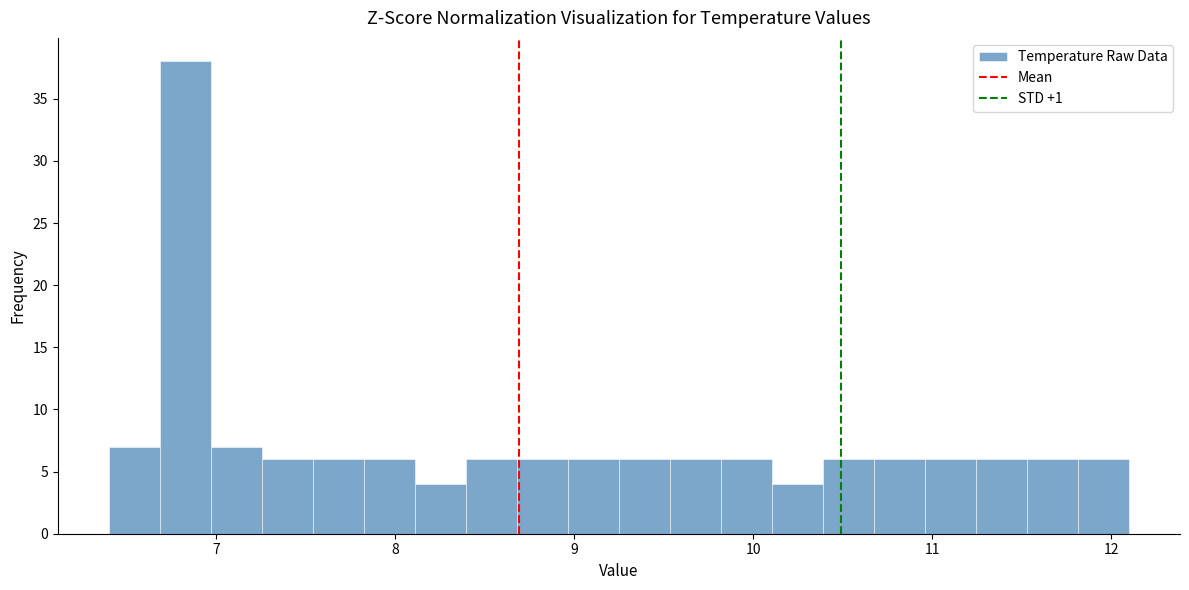

Read against the x-axis, roughly where is the centre of the tallest bar?

6.8